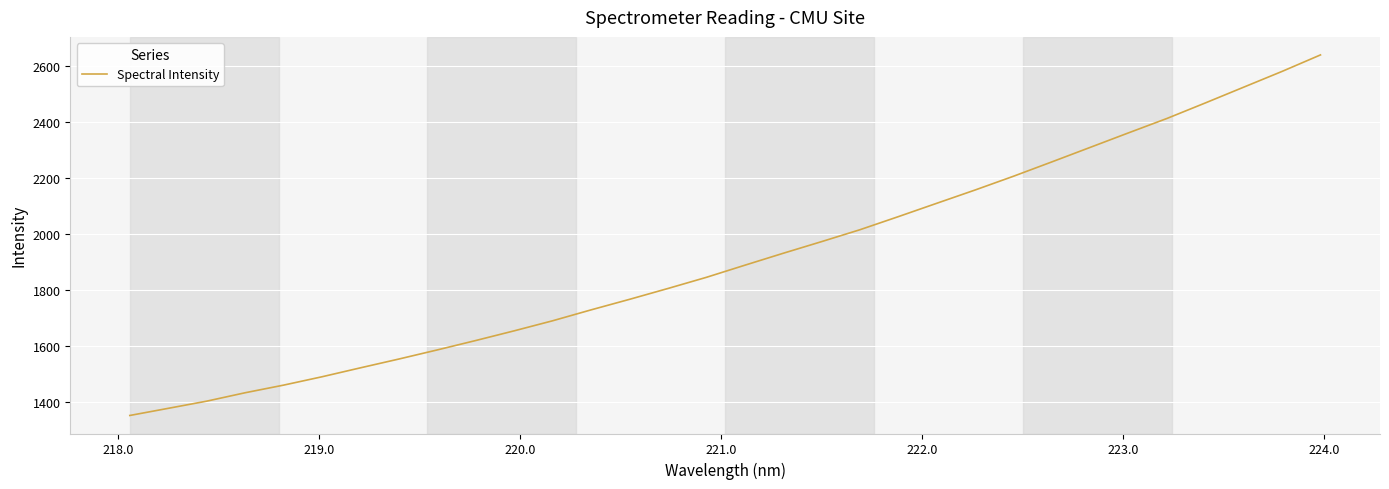

Reading left to right, list all the values displayed in this chart.

1350.3	1375.8	1401.4	1431.5	1458.8	1488.7	1520.7	1552.1	1584.7	1618.3	1652.9	1688.9	1727.9	1765.5	1804.3	1844.1	1887.4	1930.1	1971.8	2014.4	2061.2	2108.9	2156.4	2205.6	2256.9	2308.9	2360.9	2412.3	2467.8	2524.2	2580.5	2639.4